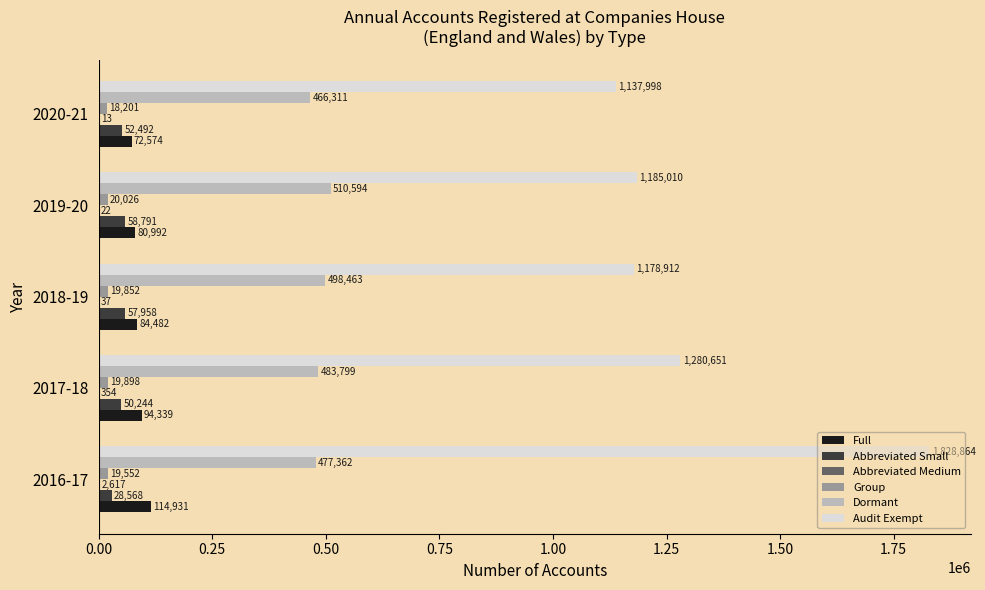

What is the approximate value of Group at 2020-21, to the nearest 50?

18200